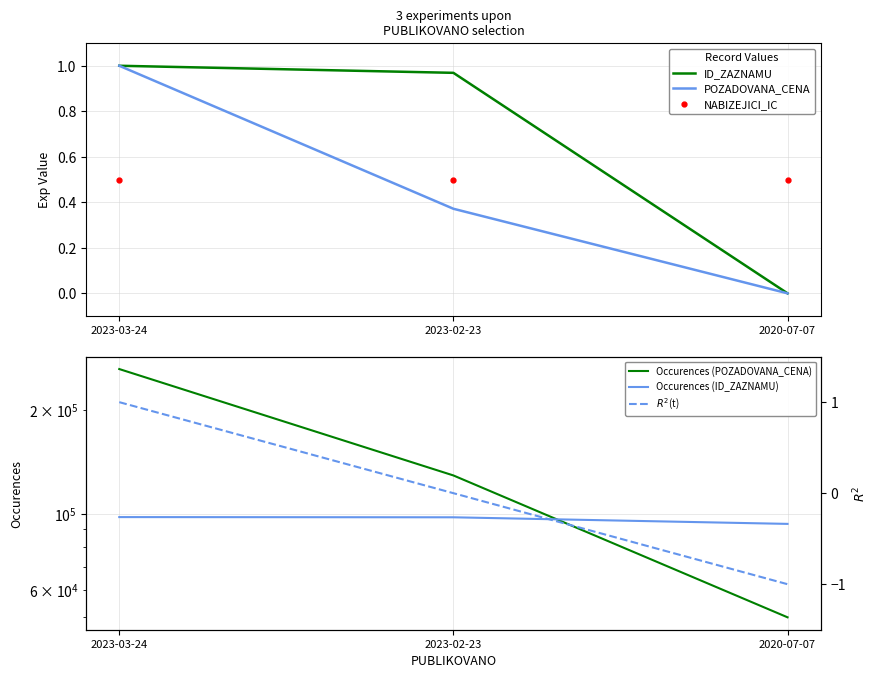

What is the label of the 1st point from the left?

2023-03-24